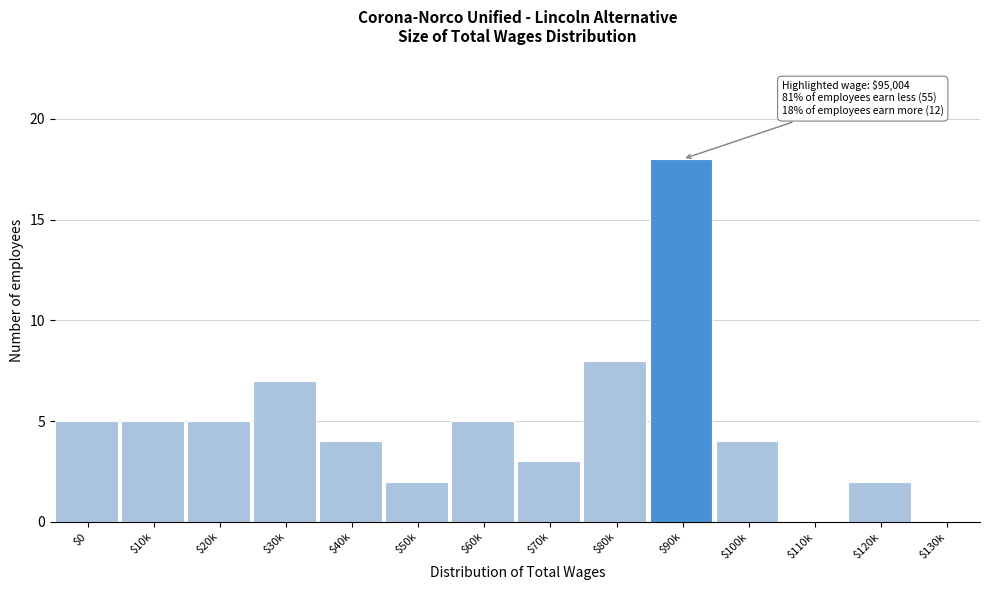

Where is the data nearest to the value 9?

$80k